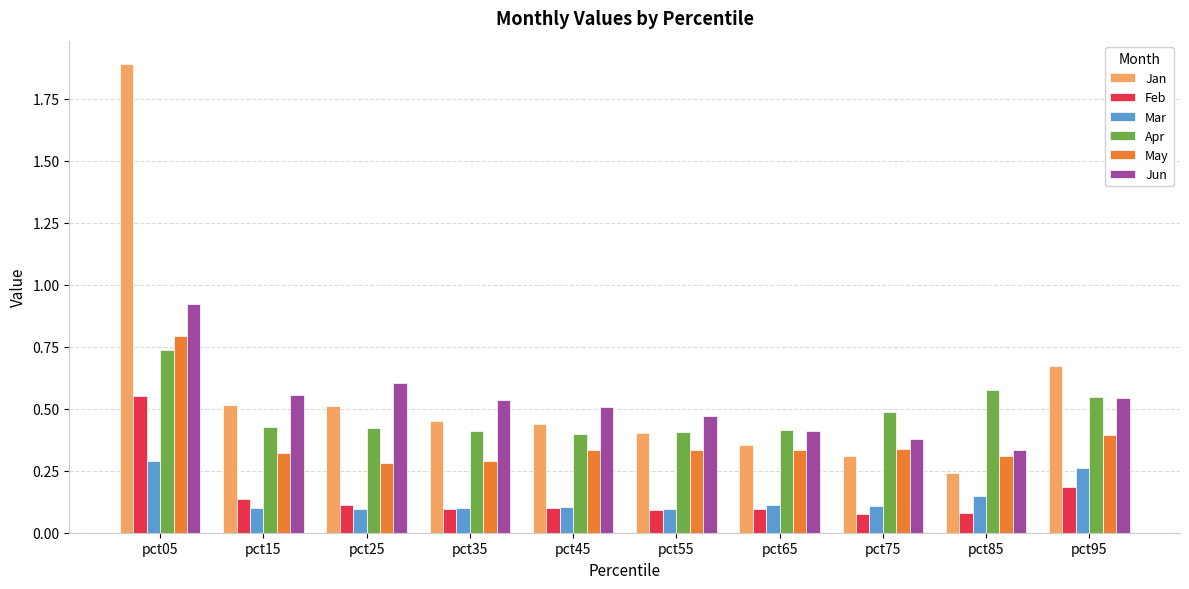

What is the sum of the Jan values at pct95 and pct65?

1.0